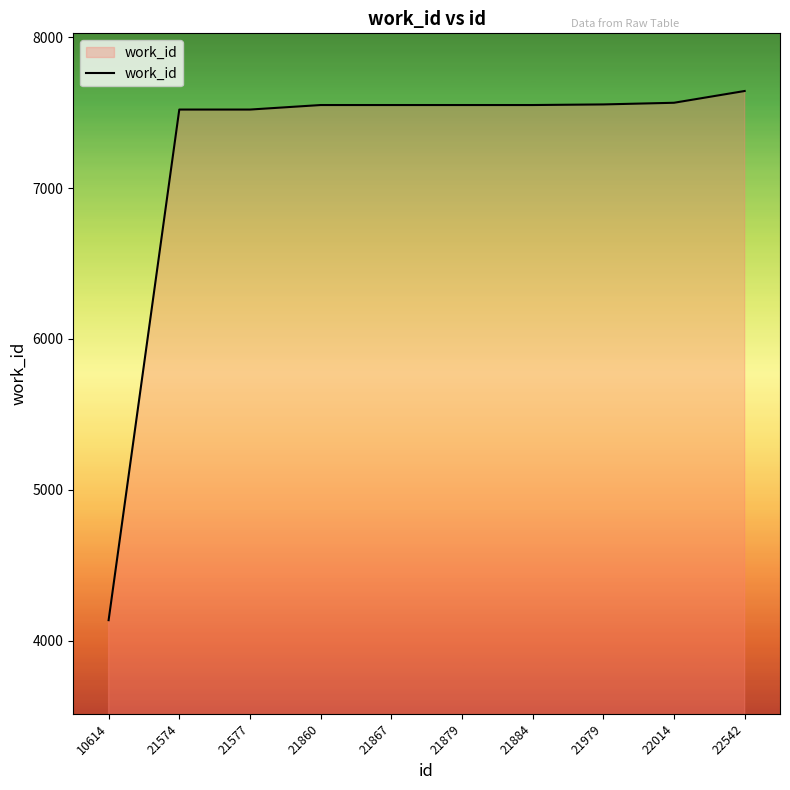

What is the sum of the values at 21574 and 21979?

15074